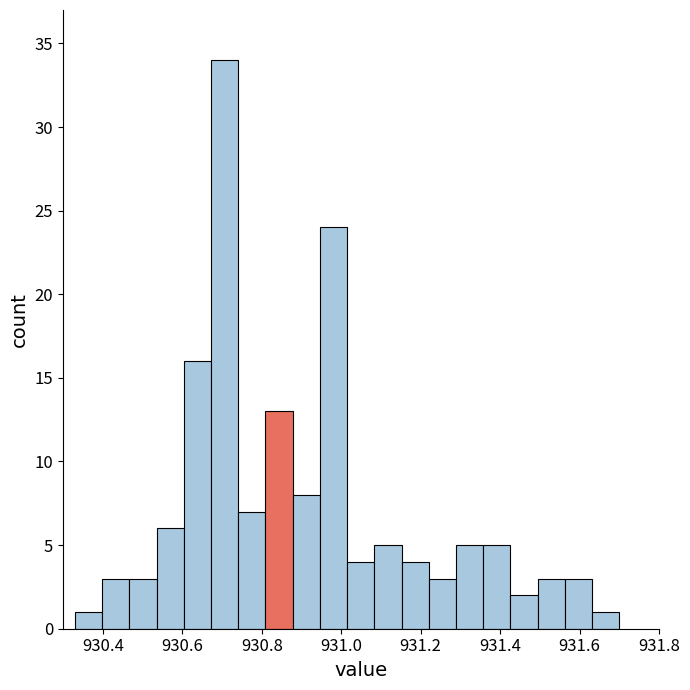

Read against the x-axis, roughly where is the centre of the tallest bar?

930.70